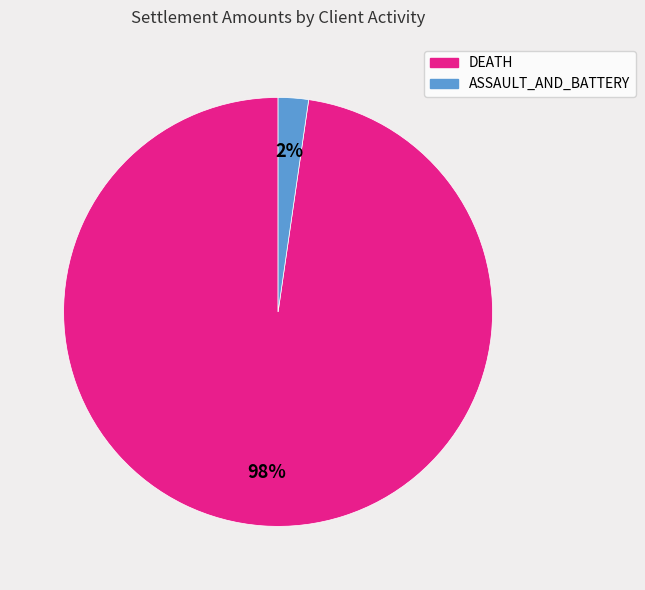

Is the sum of ASSAULT_AND_BATTERY and DEATH greater than half?

Yes